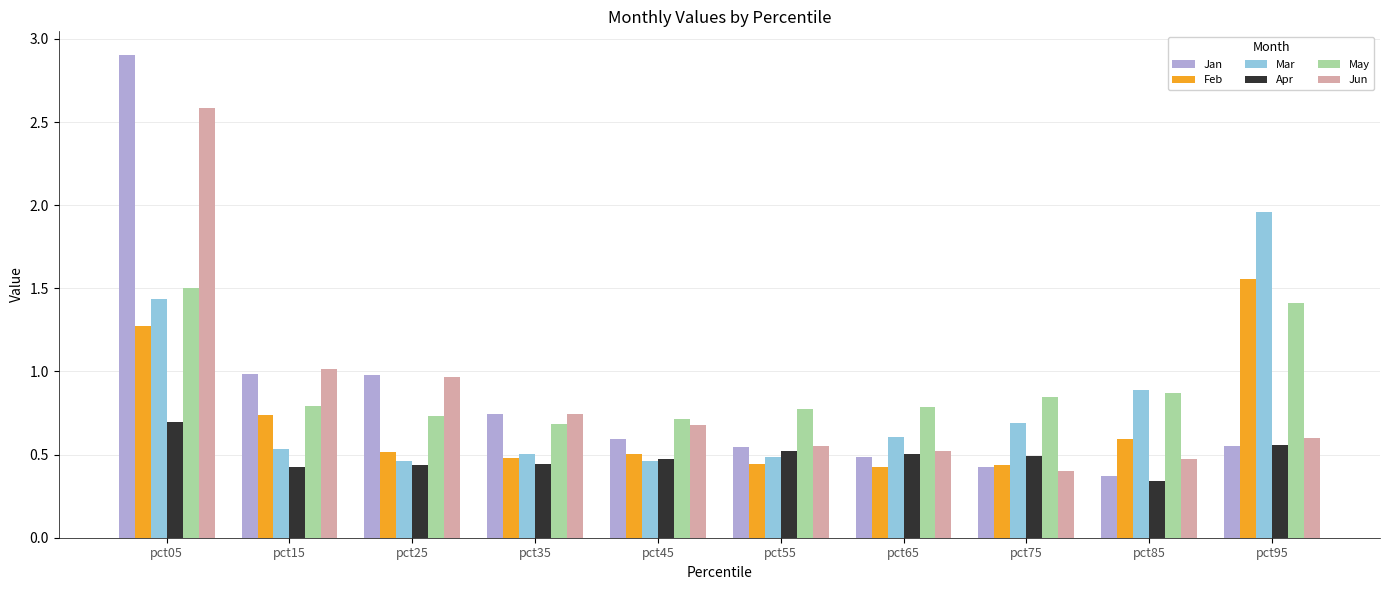

At how many categories does at least one series exceed 1?

3